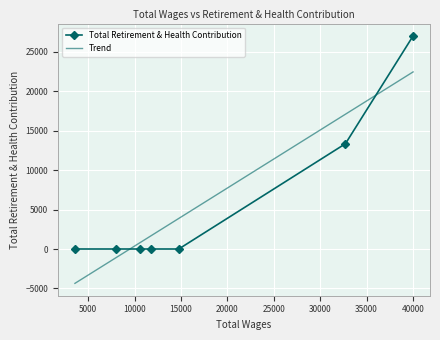

True or false: the data shows 8977 at 32718.0.

False